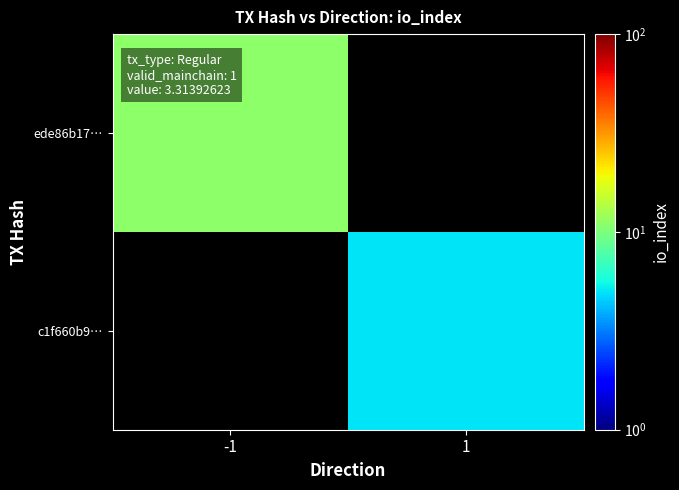

Rank the series by their maximum value, from highest to lowest.

ede86b17…, c1f660b9…